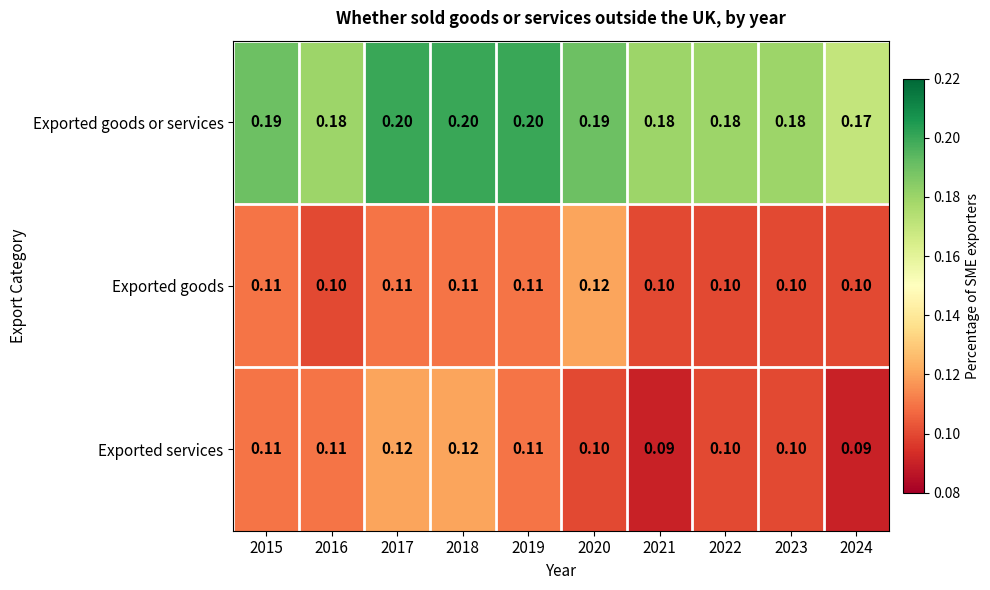

Which series has the largest total across all categories?

Exported goods or services